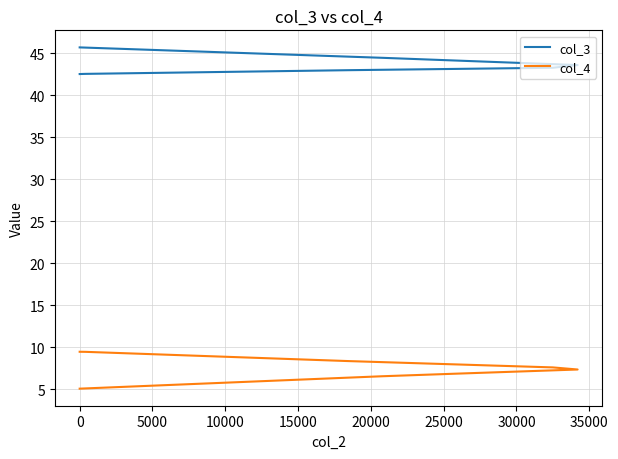

What is the minimum value for col_3?

42.6